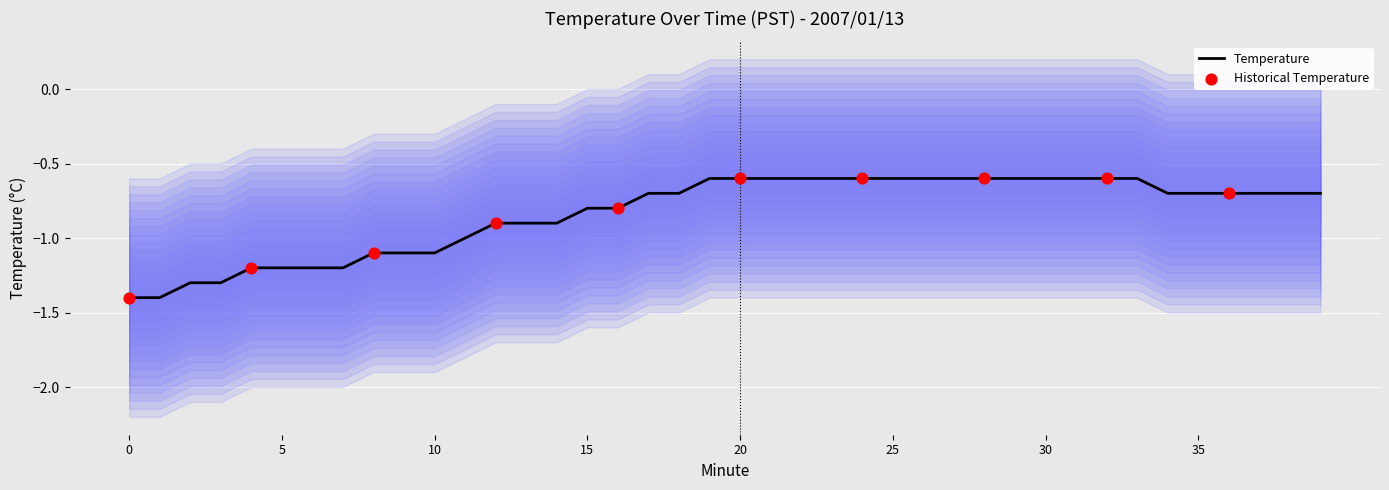

What is the change in value from 15 to 32?

+0.2